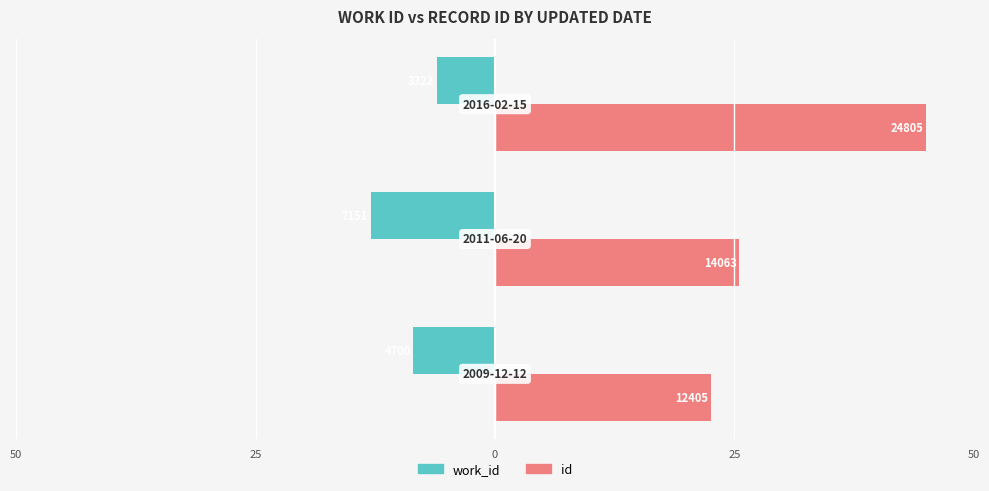

What are all the series names shown in the legend?

work_id, id